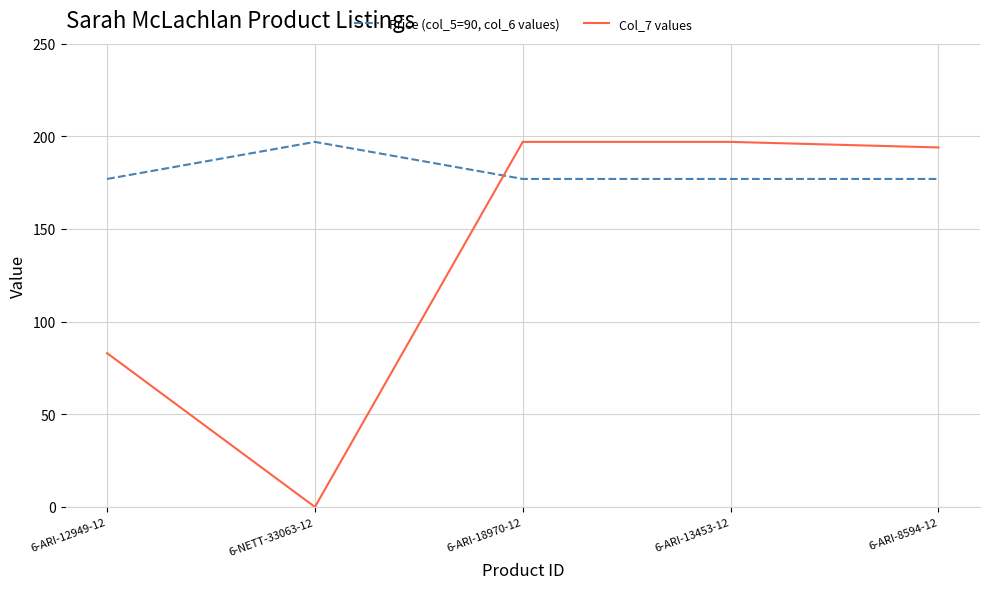

How many series are shown in this chart?

2